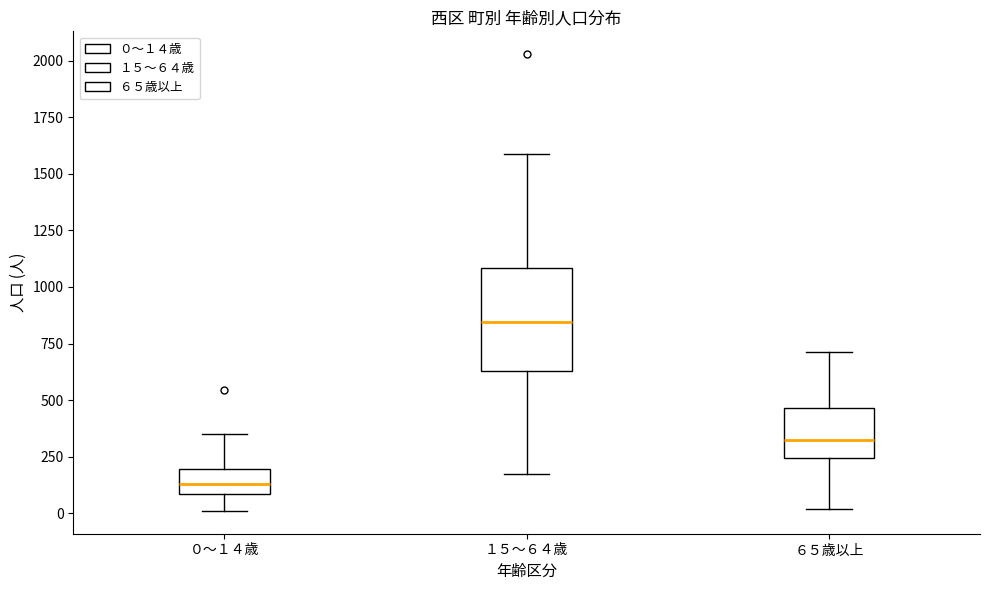

Comparing the boxes themselves (not the whiskers), which one is the tallest?

１５～６４歳